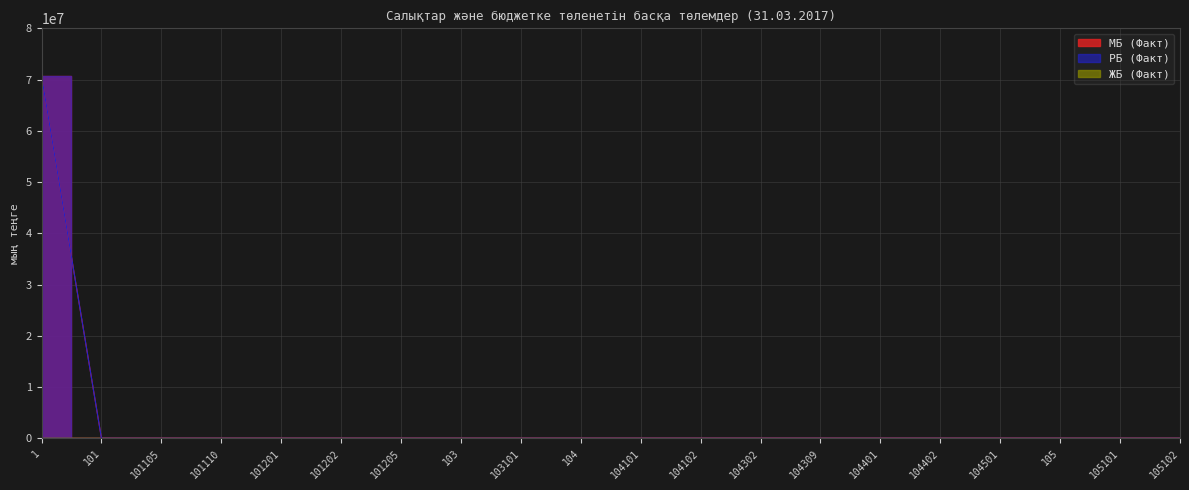

What is the total value across all series at 1?

141445840